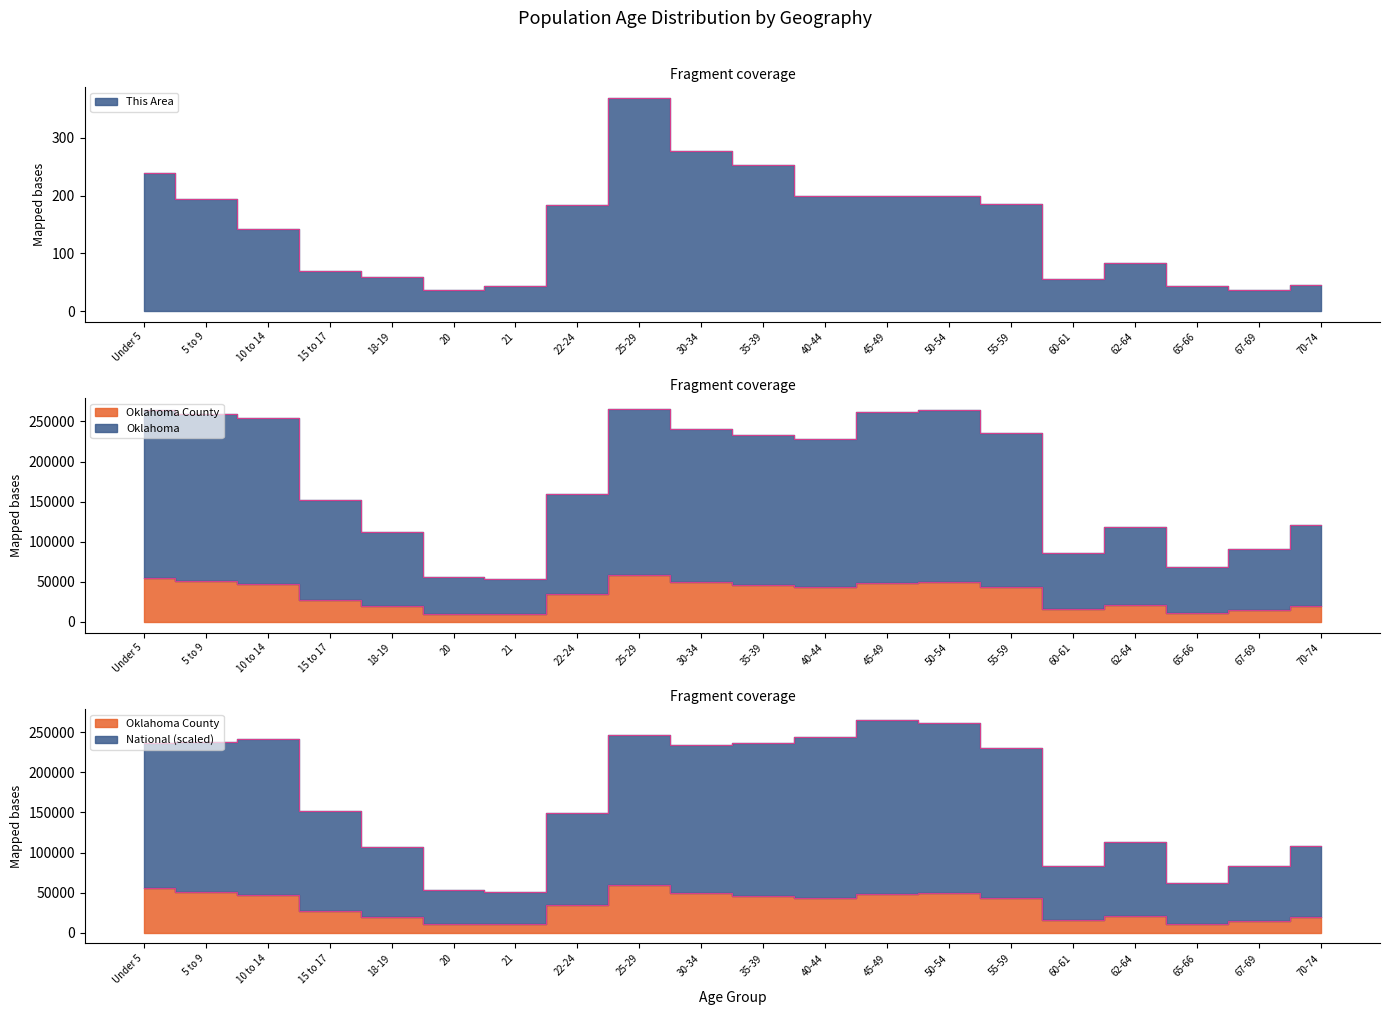

True or false: Oklahoma County and Oklahoma intersect in this chart.

False